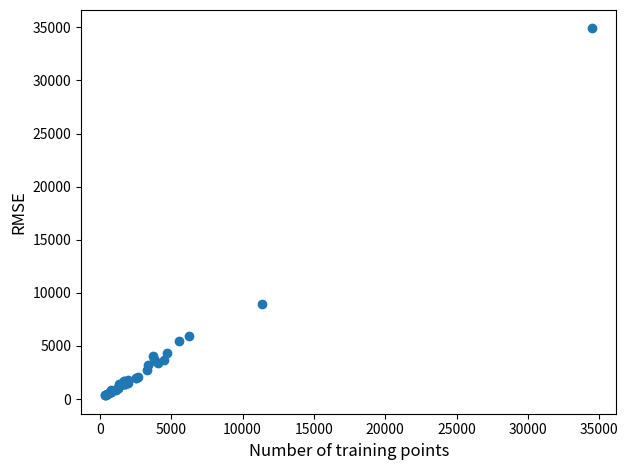

What Y value in the scatter plot is closest to 17622?

8939